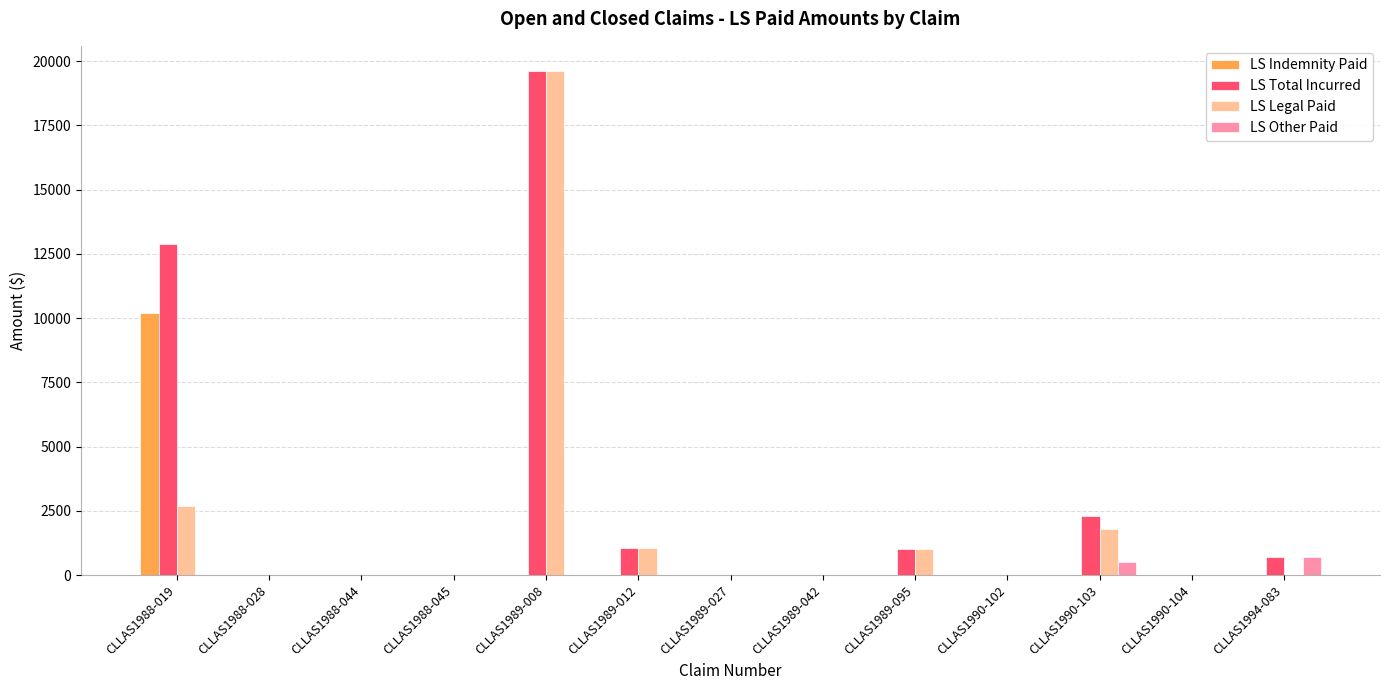

The LS Indemnity Paid series shows 5083 at CLLAS1994-083. True or false?

False